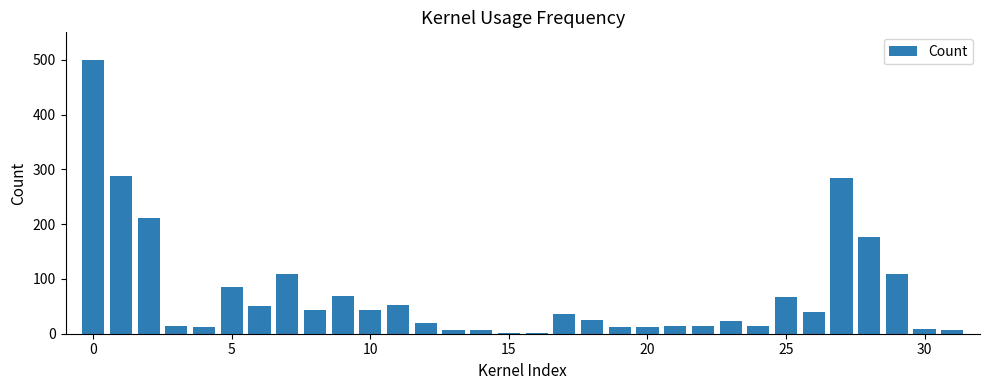

What is the greatest value displayed?

500